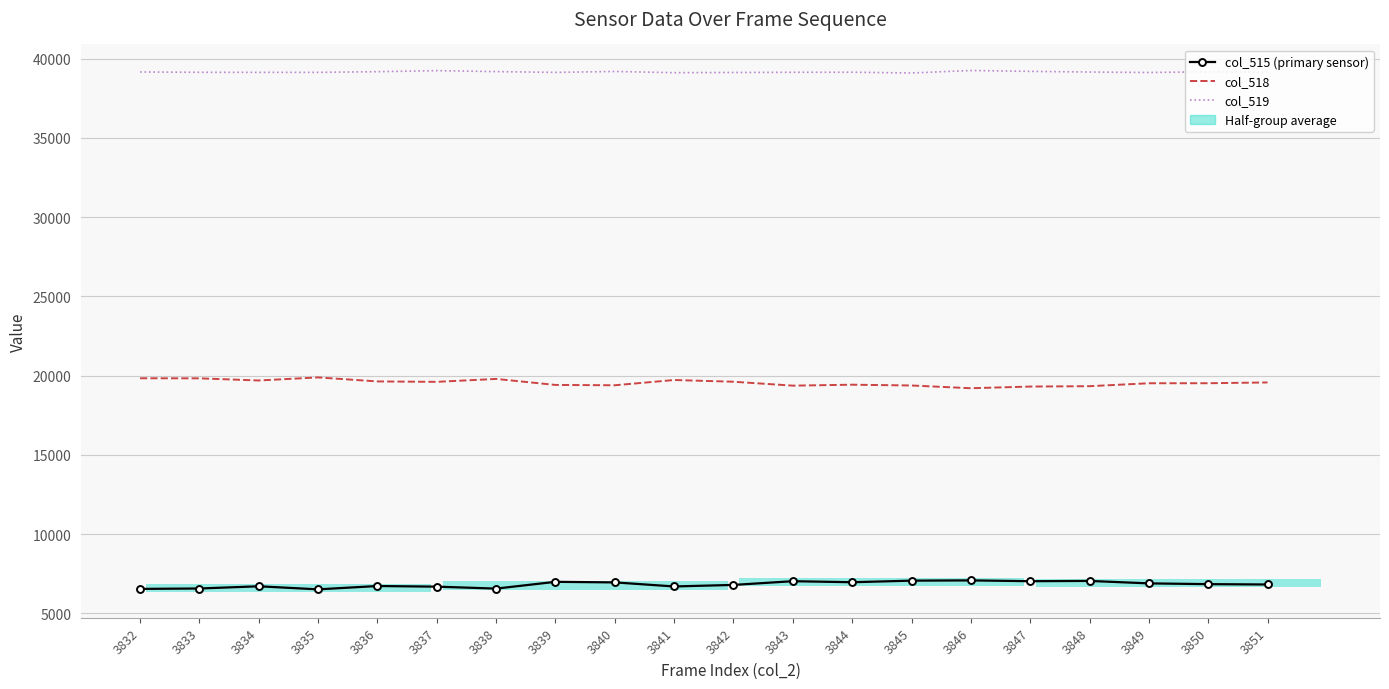

Reading left to right, what are all the values shown in this chart?

col_515 (primary sensor): 3832=6541	3833=6566	3834=6706	3835=6512	3836=6723	3837=6683	3838=6560	3839=6987	3840=6951	3841=6695	3842=6792	3843=7027	3844=6962	3845=7061	3846=7077	3847=7027	3848=7044	3849=6889	3850=6841	3851=6819
col_518: 3832=19833	3833=19828	3834=19693	3835=19886	3836=19633	3837=19607	3838=19791	3839=19412	3840=19391	3841=19723	3842=19614	3843=19367	3844=19427	3845=19377	3846=19204	3847=19309	3848=19333	3849=19518	3850=19520	3851=19568
col_519: 3832=39161	3833=39141	3834=39136	3835=39137	3836=39179	3837=39245	3838=39184	3839=39136	3840=39193	3841=39117	3842=39129	3843=39141	3844=39146	3845=39097	3846=39254	3847=39199	3848=39158	3849=39128	3850=39174	3851=39148